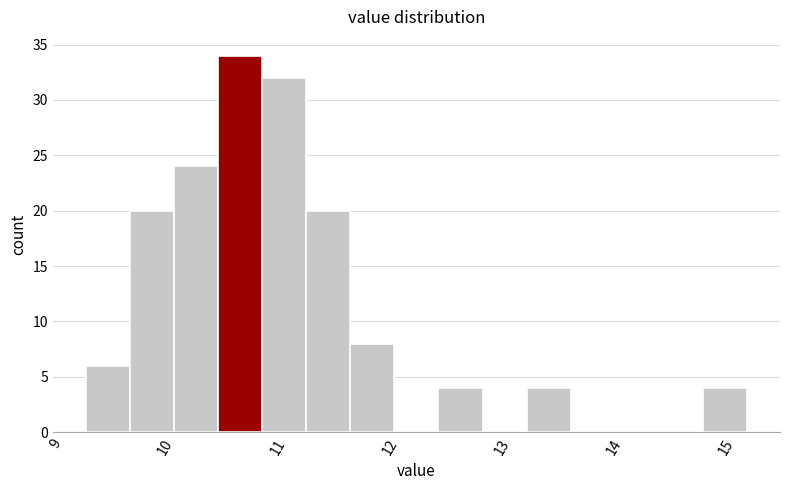

Read against the x-axis, roughly where is the centre of the tallest bar?

10.6